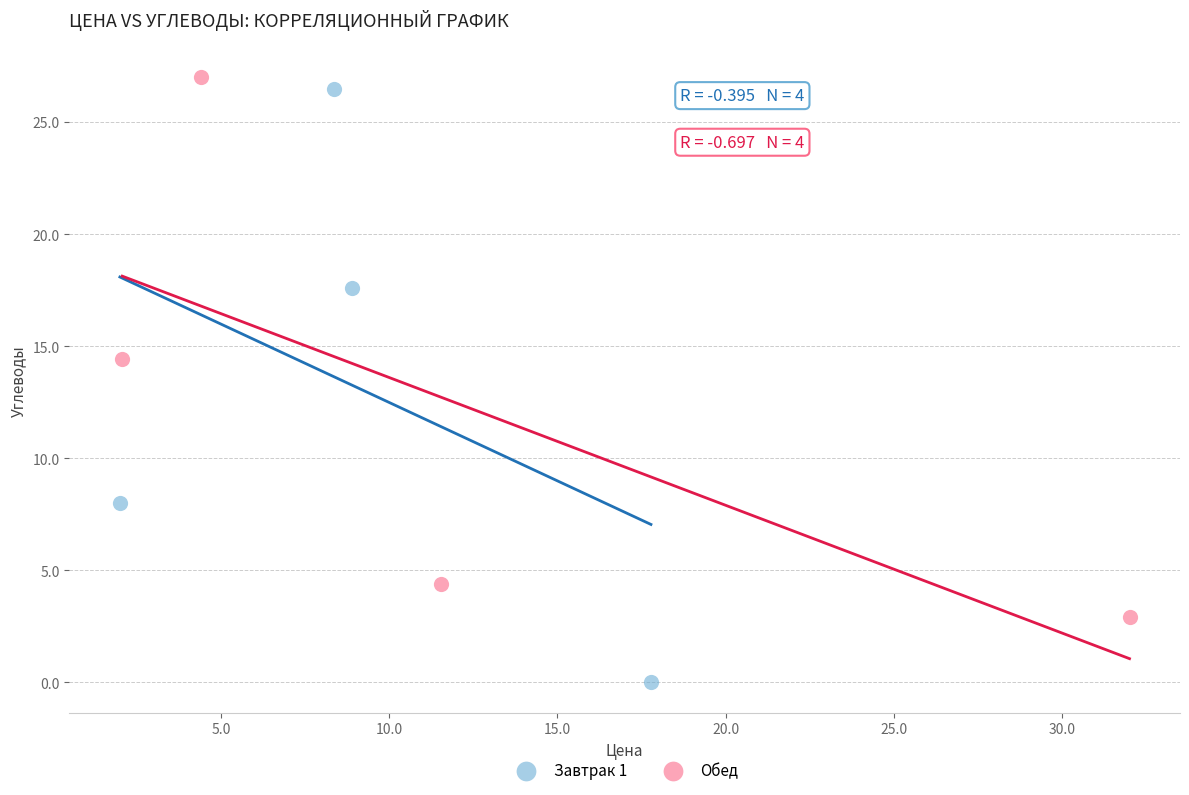

Which series reaches the maximum Y coordinate?

Обед